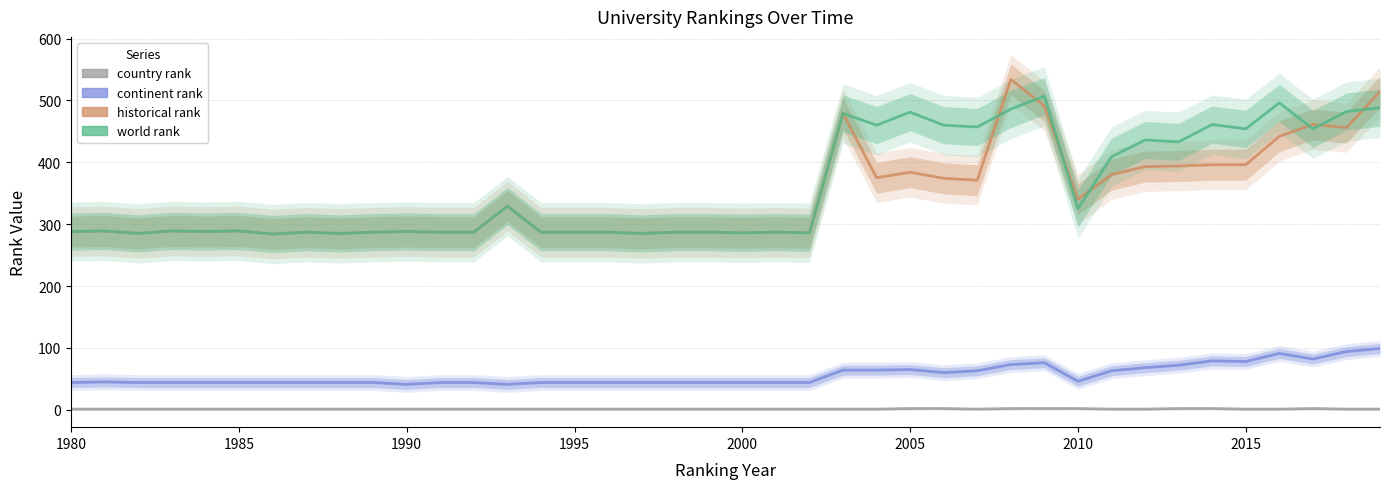

The world rank series shows 288 at 1980. True or false?

True